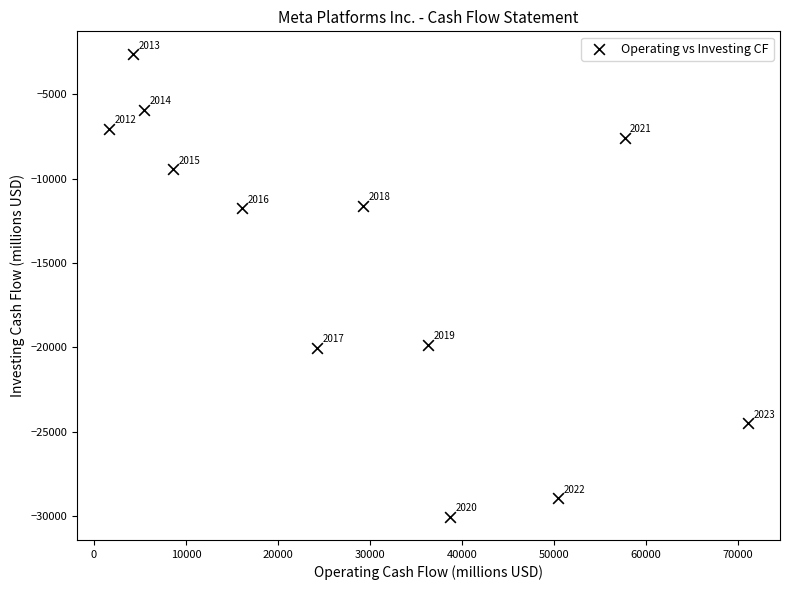

What Y value in the scatter plot is closest to -16341?

-19864